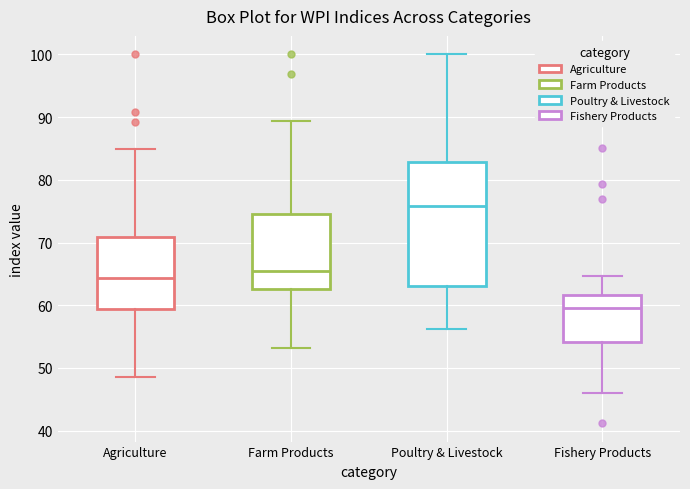

Which box's median line is the lowest?

Fishery Products